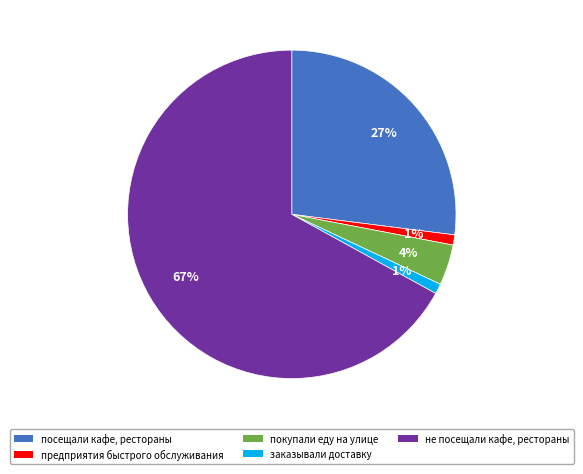

To the nearest percent, what is the average slice percentage?

20%